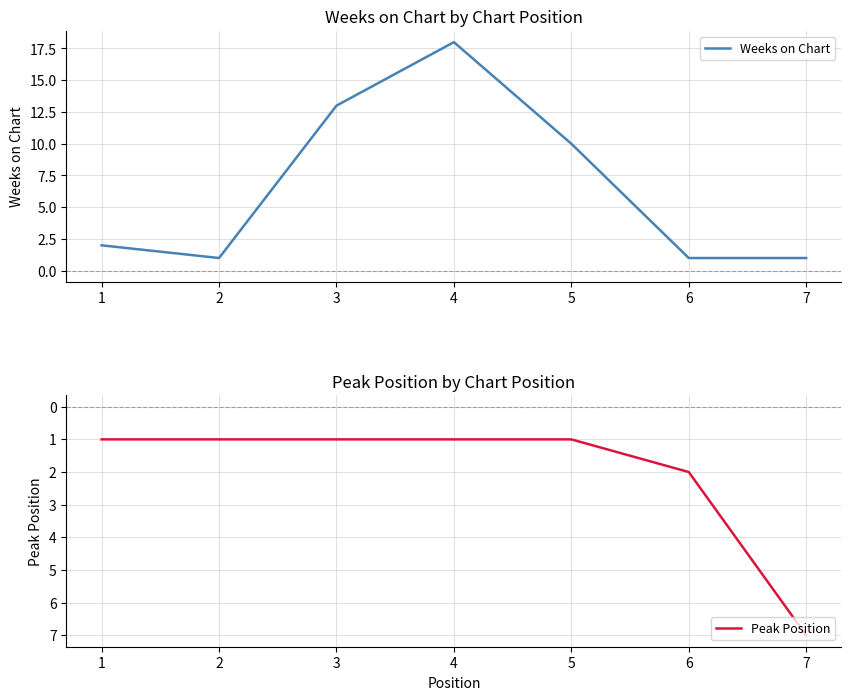

What value does the Weeks on Chart series have at 1?

2